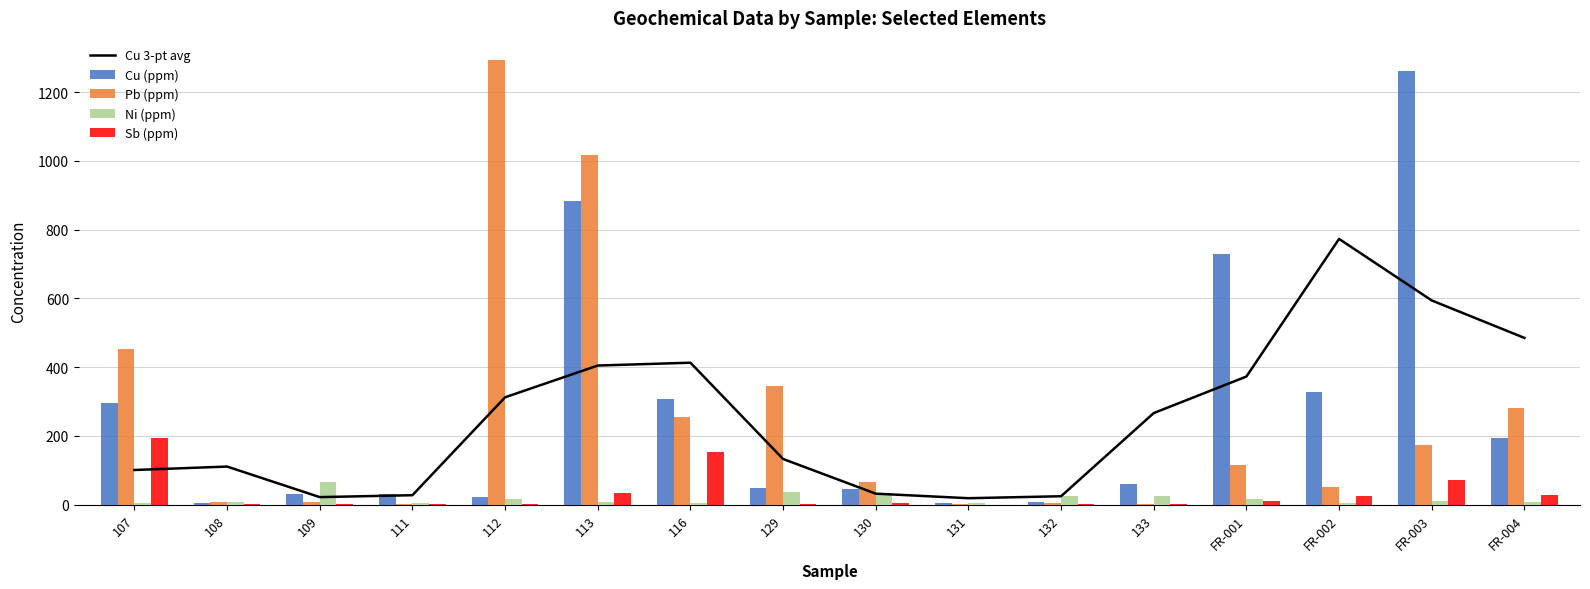

How many values in the Cu (ppm) series exceed 61?

8